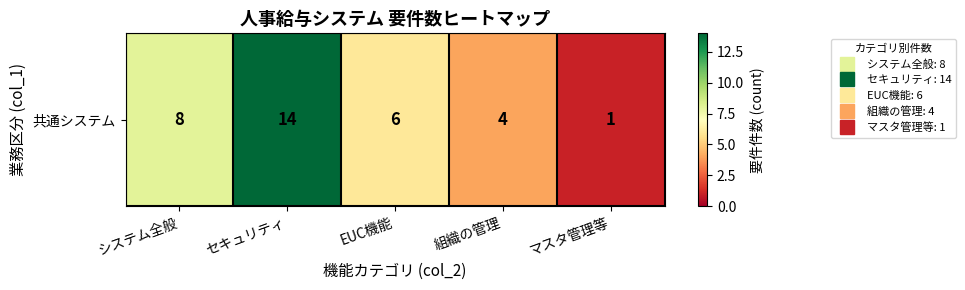

Is it true that the value at システム全般 is 8?

True